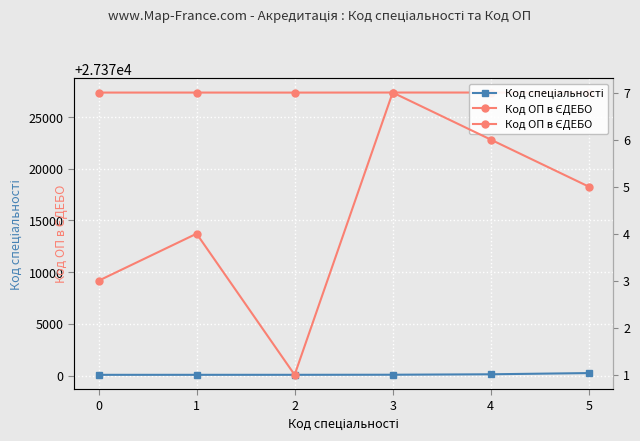

True or false: Код спеціальності has more than 2 points higher than both neighbors.

False